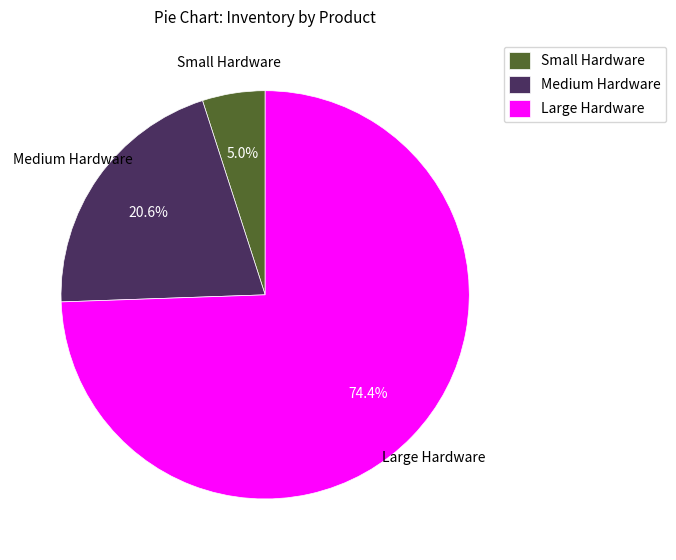

Is there any slice that represents more than half of the pie?

Yes